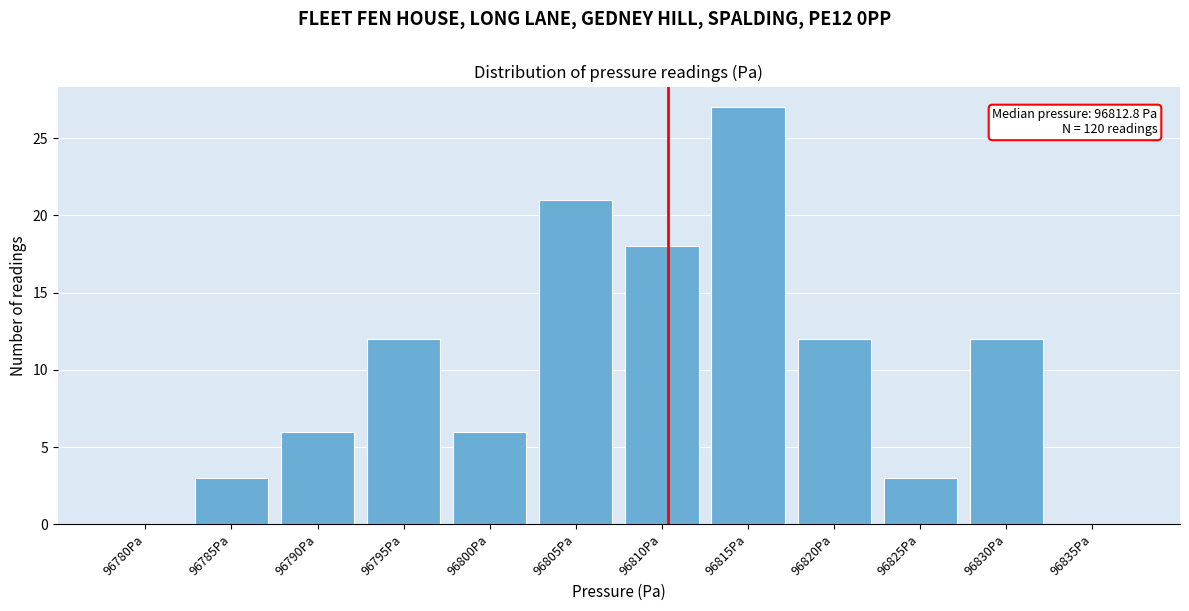

Reading left to right, list all the values displayed in this chart.

96780Pa=0	96785Pa=3	96790Pa=6	96795Pa=12	96800Pa=6	96805Pa=21	96810Pa=18	96815Pa=27	96820Pa=12	96825Pa=3	96830Pa=12	96835Pa=0